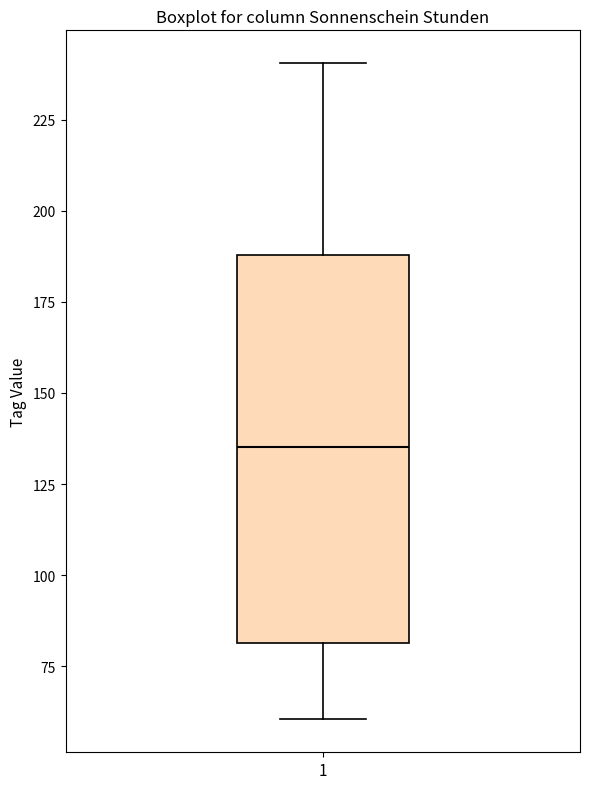

Transcribe this box plot: give where the median line is, the range the box spans, and where the two whiskers end, as read against the y-axis. The values are not printed on the chart, so give them approximately, as read against the axis.

median 135, box 80 to 190, whiskers 60 to 240